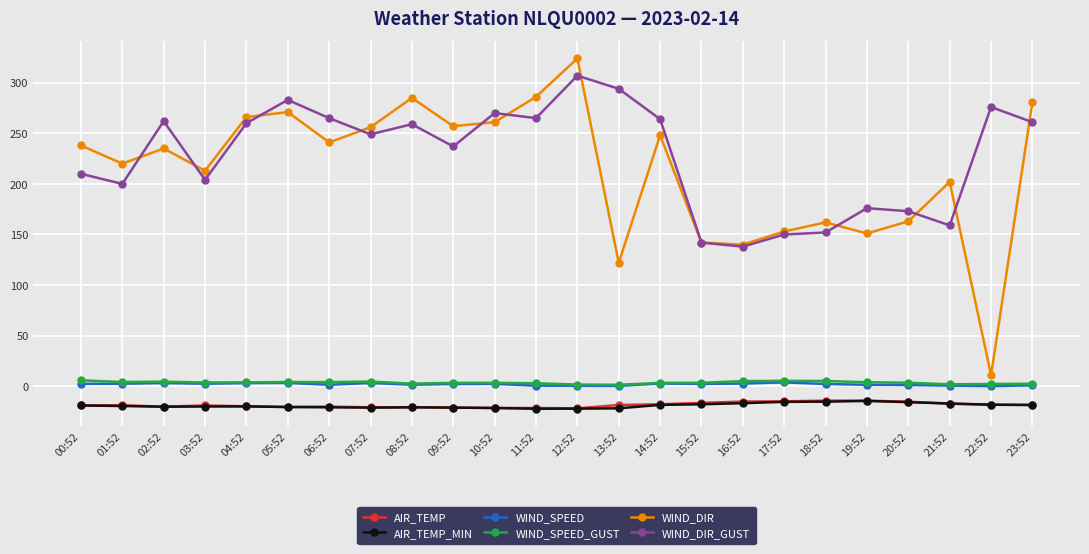

Is this an area chart (filled region under the line)?

No